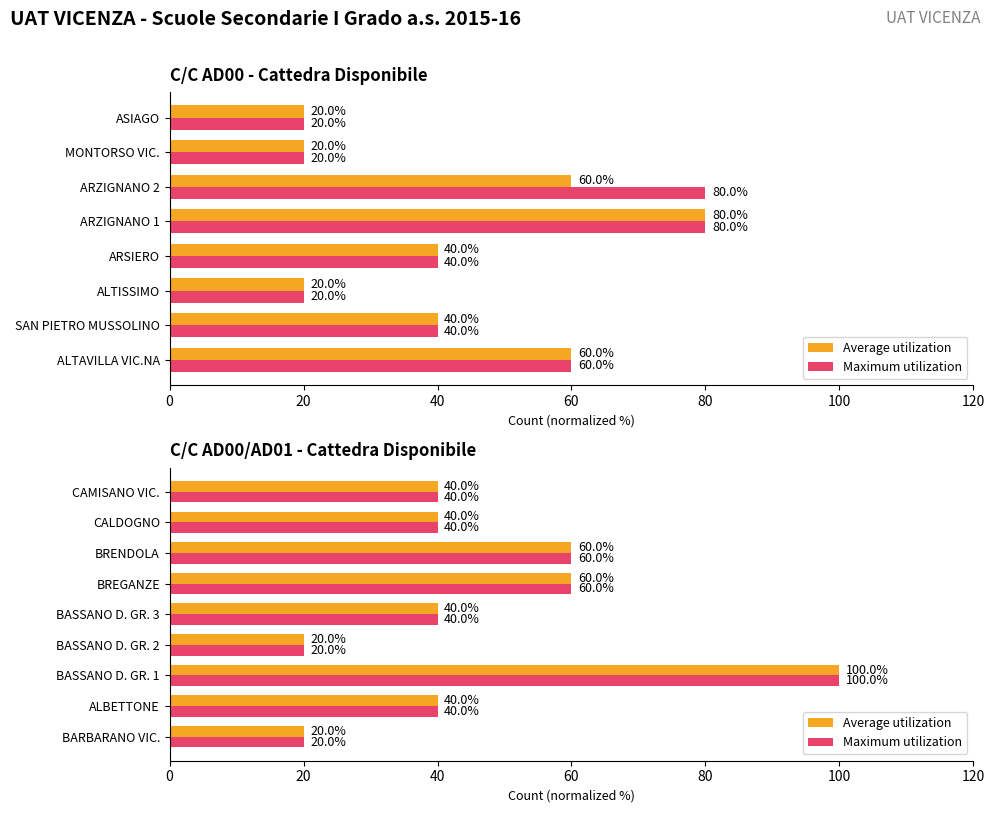

Count the number of data series in this chart.

2